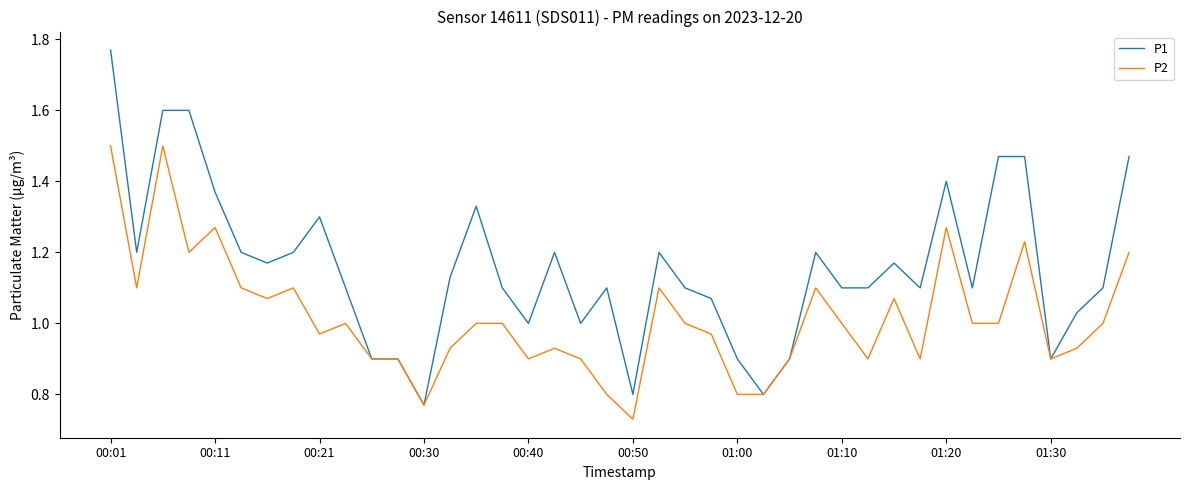

Which series has the largest range (max minus min)?

P1